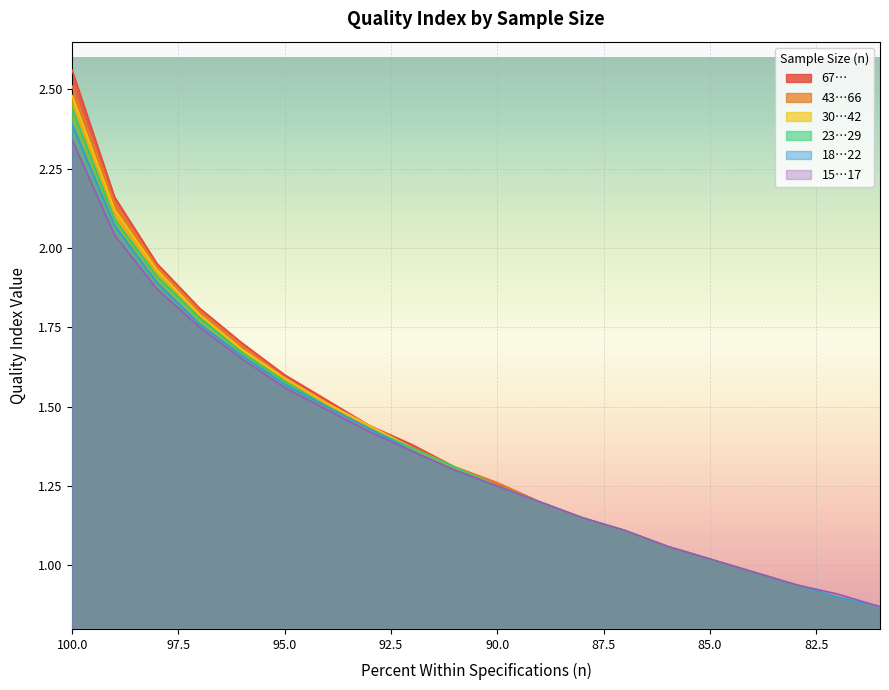

What is the minimum value for 30…42?

0.9